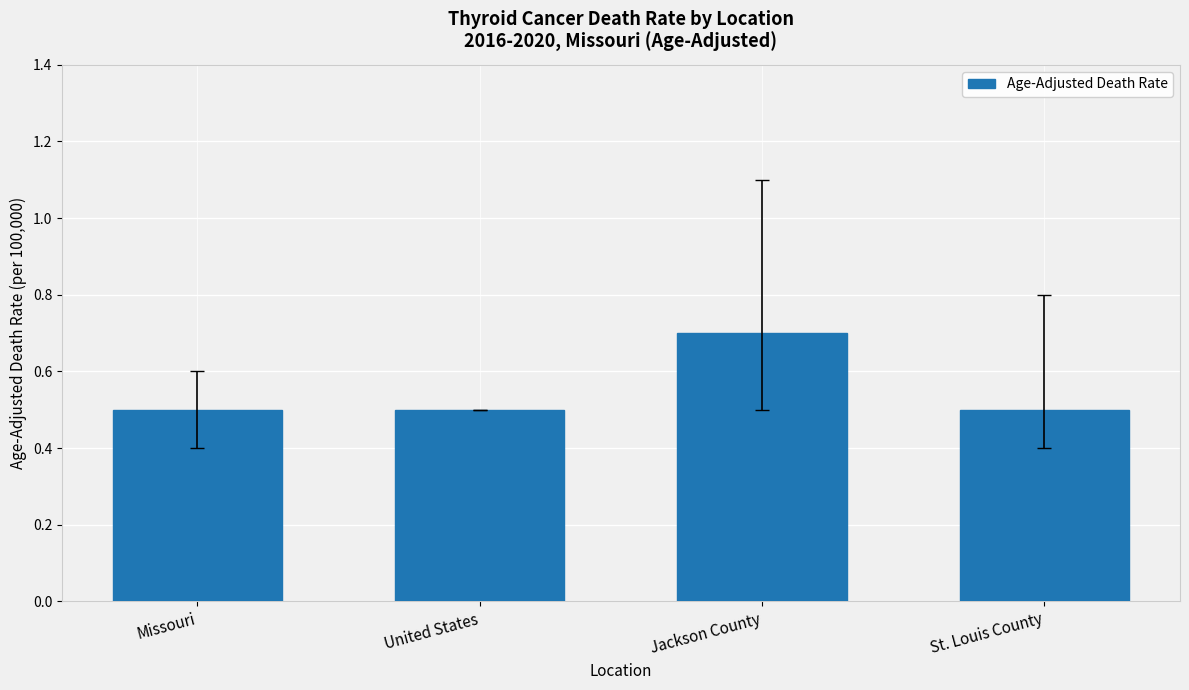

Reading left to right, transcribe all the data shown in this chart.

Missouri=0.5	United States=0.5	Jackson County=0.7	St. Louis County=0.5